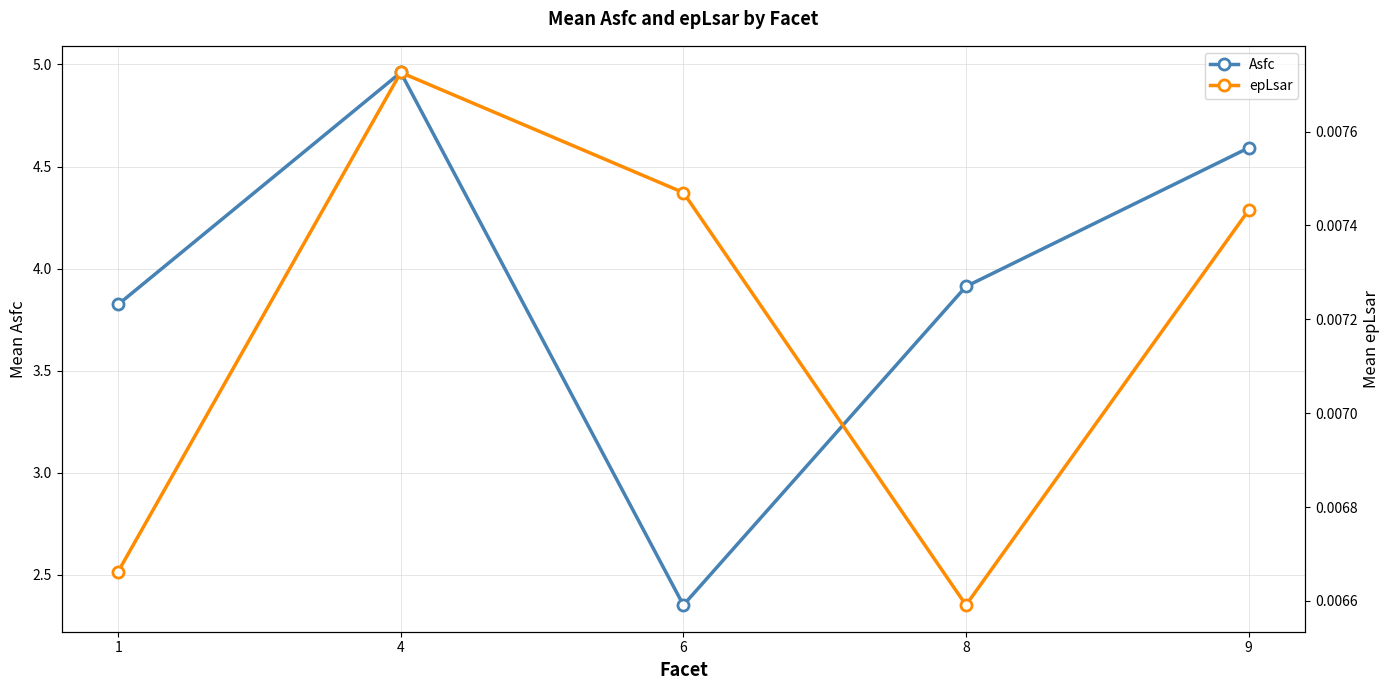

Reading left to right, what are all the values shown in this chart?

Asfc: 1=3.8	4=5.0	6=2.4	8=3.9	9=4.6
epLsar: 1=0.0	4=0.0	6=0.0	8=0.0	9=0.0